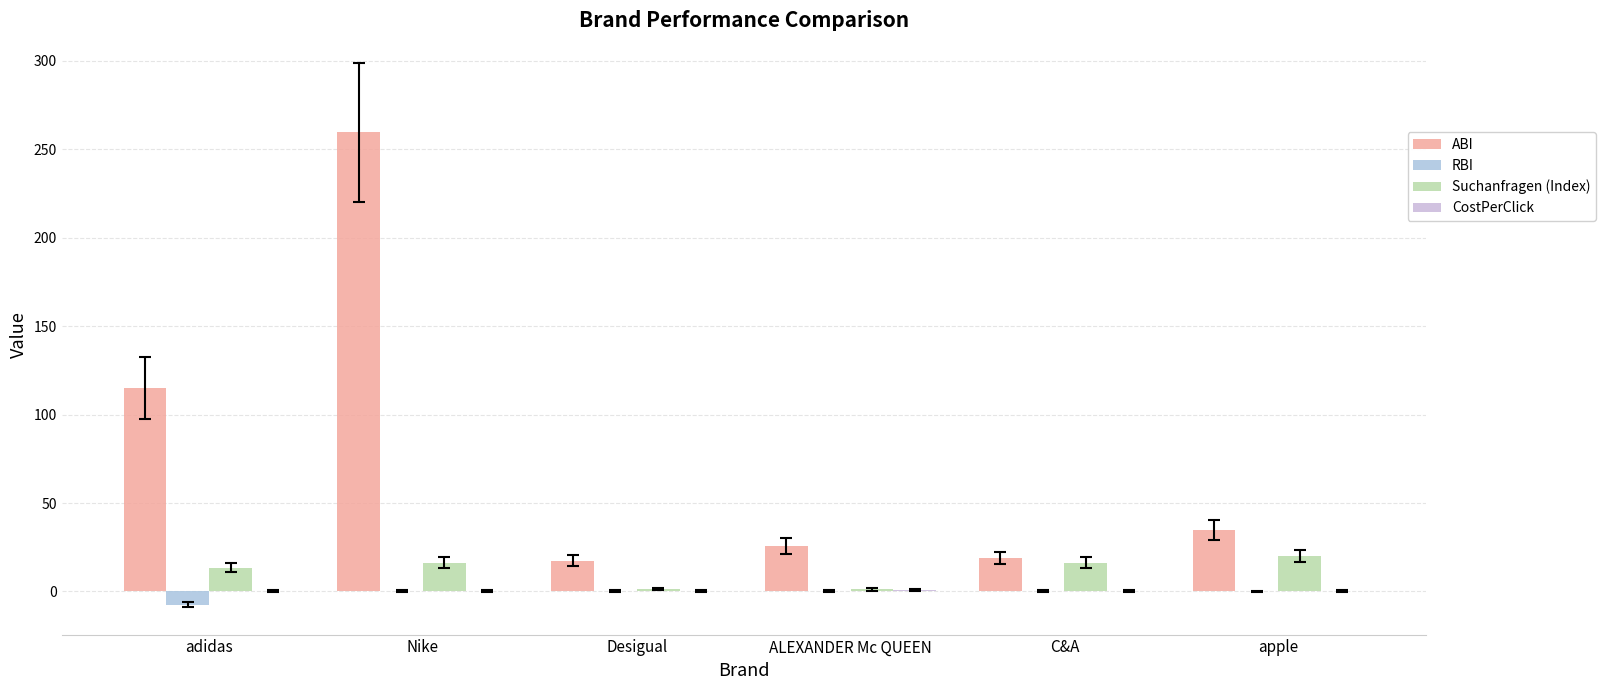

Are the bars horizontal?

No